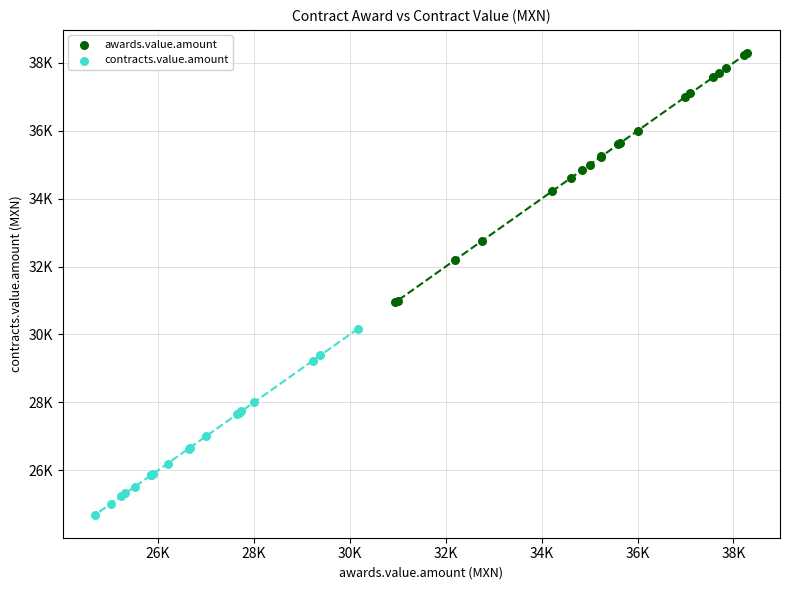

Which series contains the highest Y value?

awards.value.amount